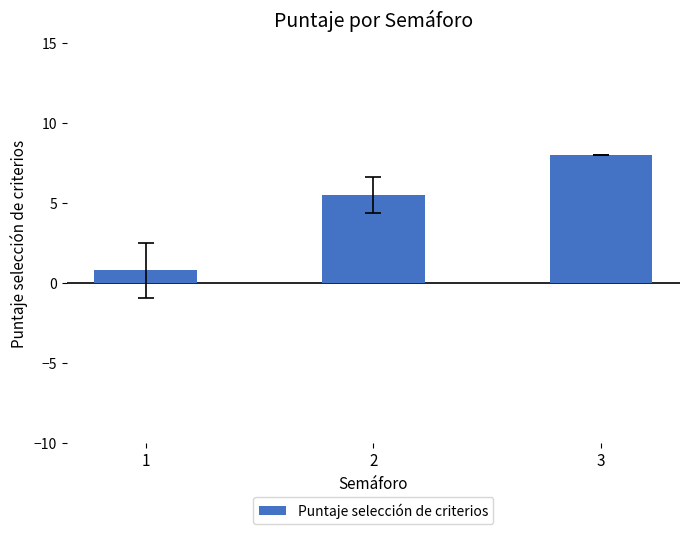

The chart shows a value of 5.5 at 2. True or false?

True